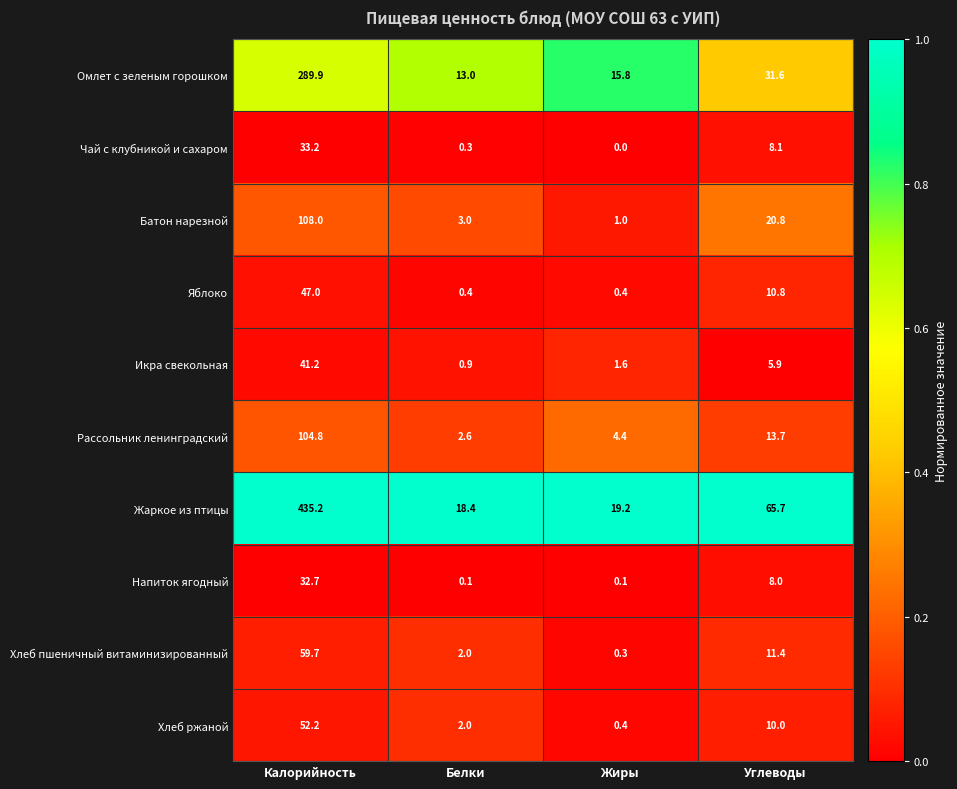

Which series has the largest range (max minus min)?

Жаркое из птицы